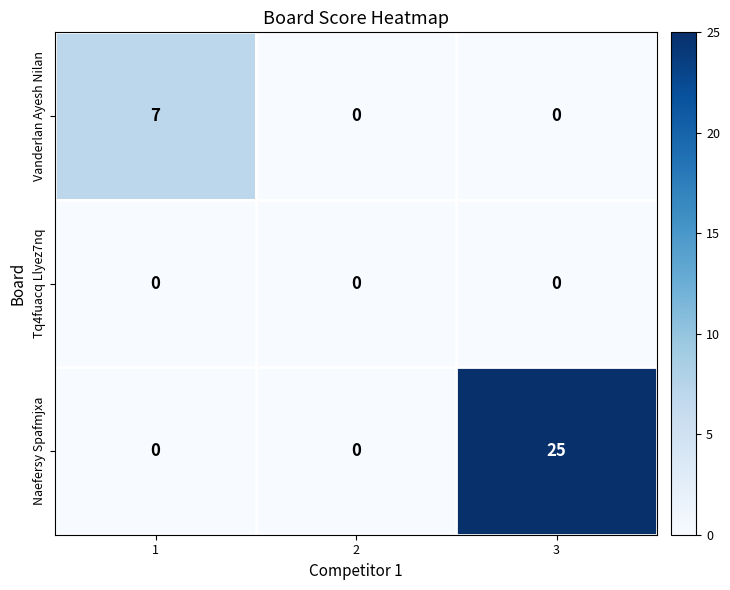

Reading right to left, extract all data points from this chart.

Vanderlan Ayesh Nilan: 0	0	7
Tq4fuacq Llyez7nq: 0	0	0
Naefersy Spafmjxa: 25	0	0